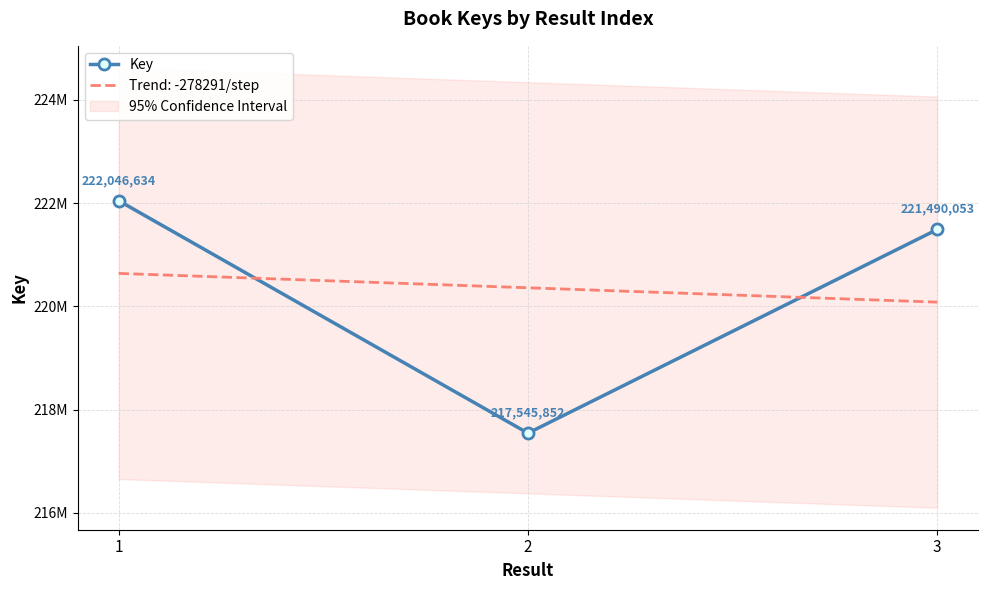

List the labels in order of value, largest first.

1, 3, 2